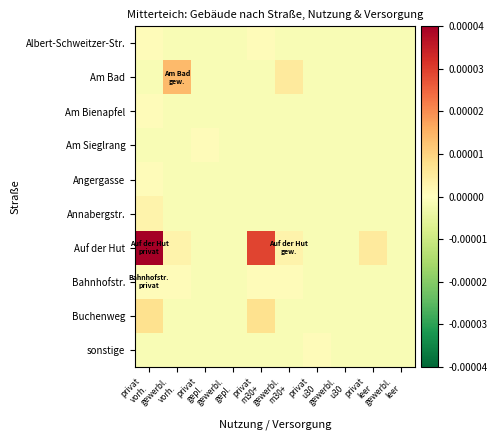

Count the number of categories in the chart.

10